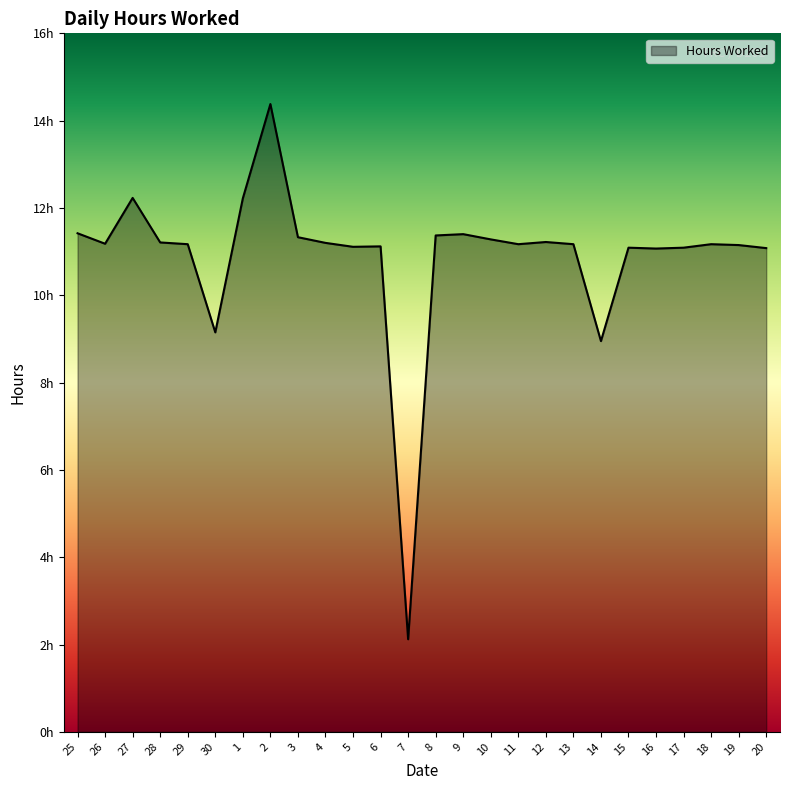

Between 8 and 28, which is larger?

8